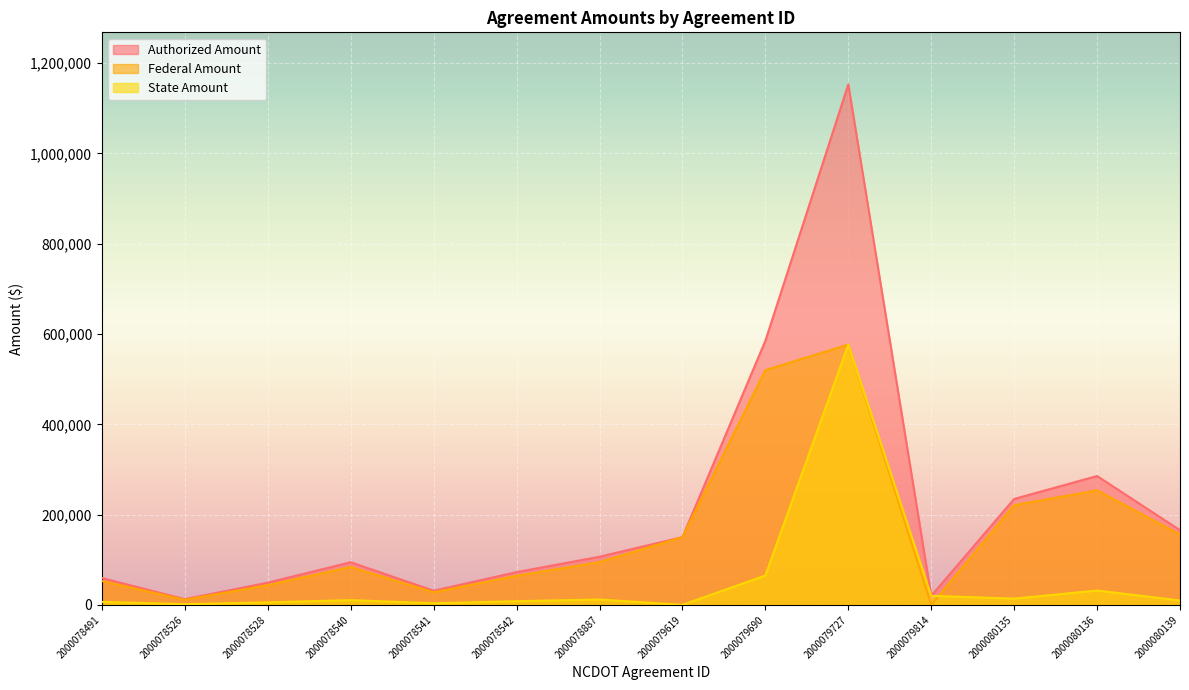

Which category has the lowest value in the Federal Amount series?

2000079814